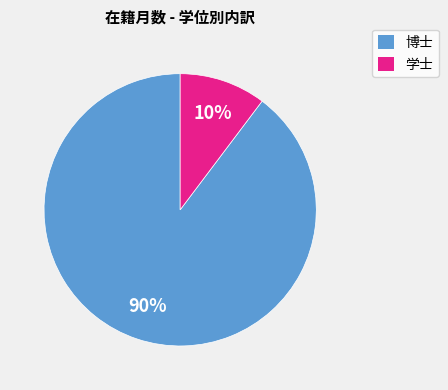

To the nearest percent, what is the average slice percentage?

50%